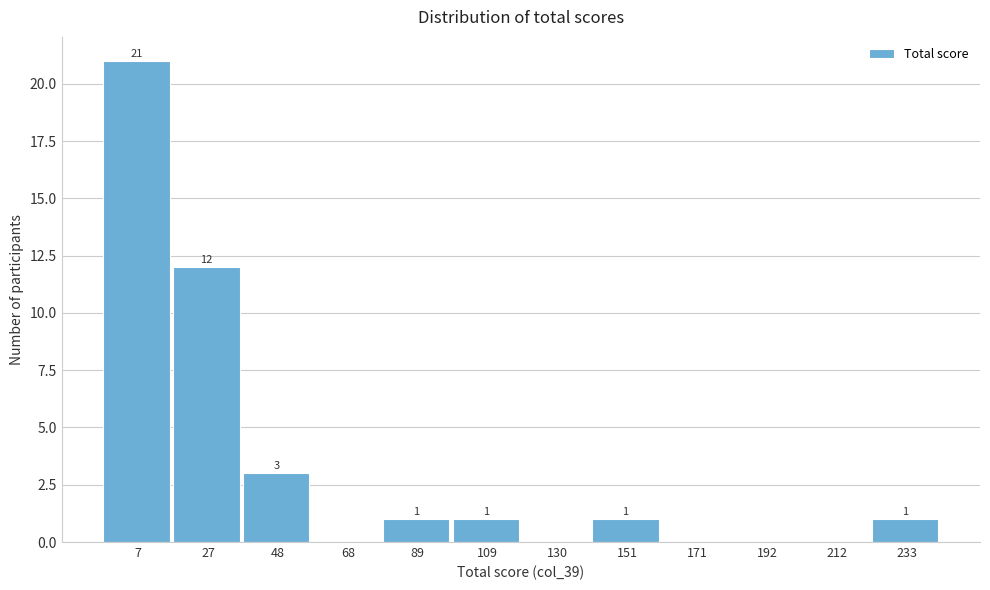

Reading left to right, what are all the values shown in this chart?

7=21	27=12	48=3	68=0	89=1	109=1	130=0	151=1	171=0	192=0	212=0	233=1